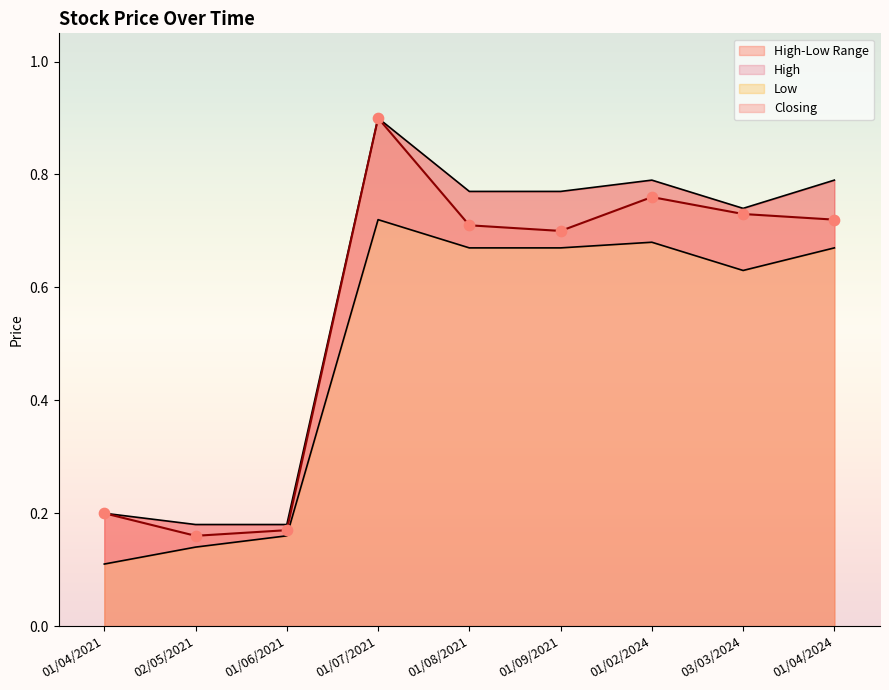

Which series has the widest spread of Y values?

Closing